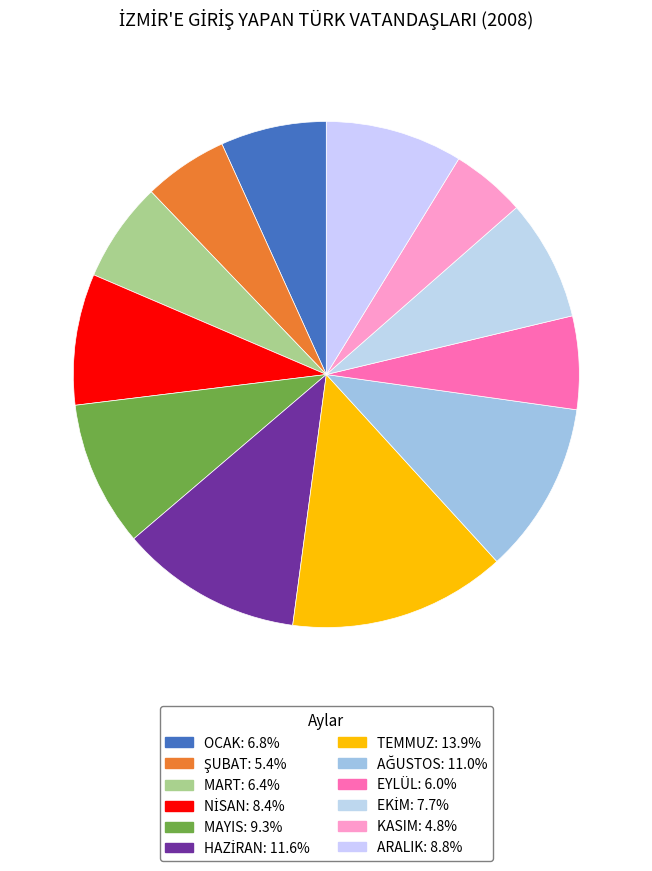

Is it true that TEMMUZ is 28% of the pie?

False